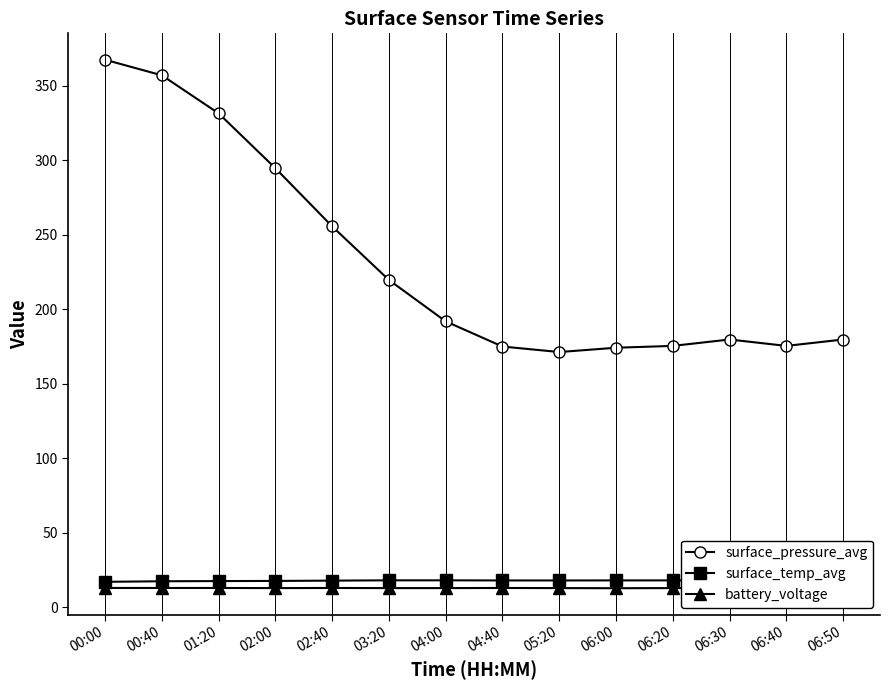

True or false: battery_voltage and surface_pressure_avg cross at least once.

False